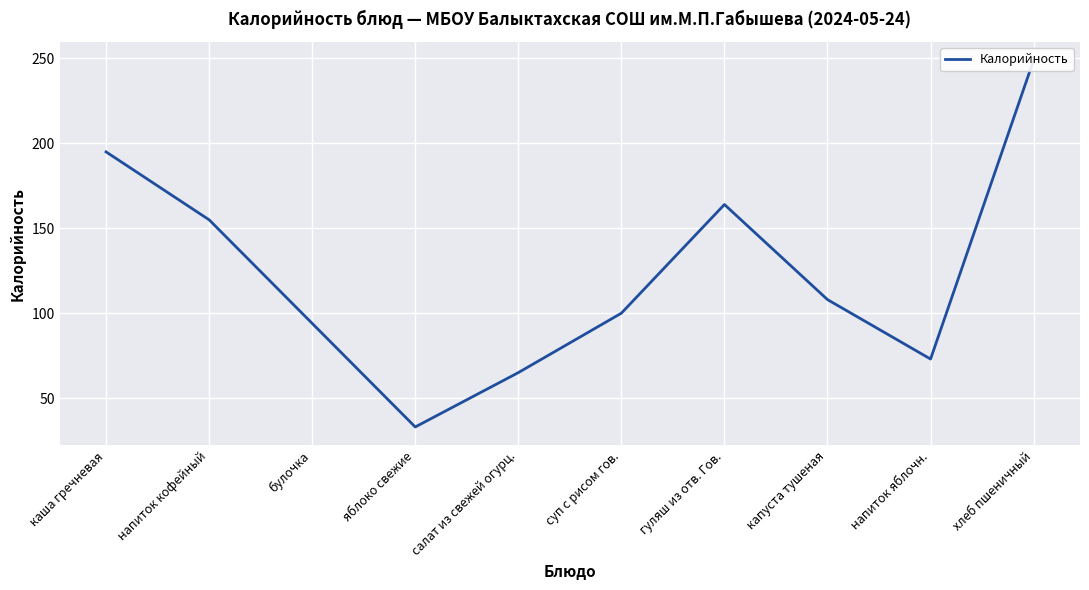

What position from the right is напиток кофейный?

9